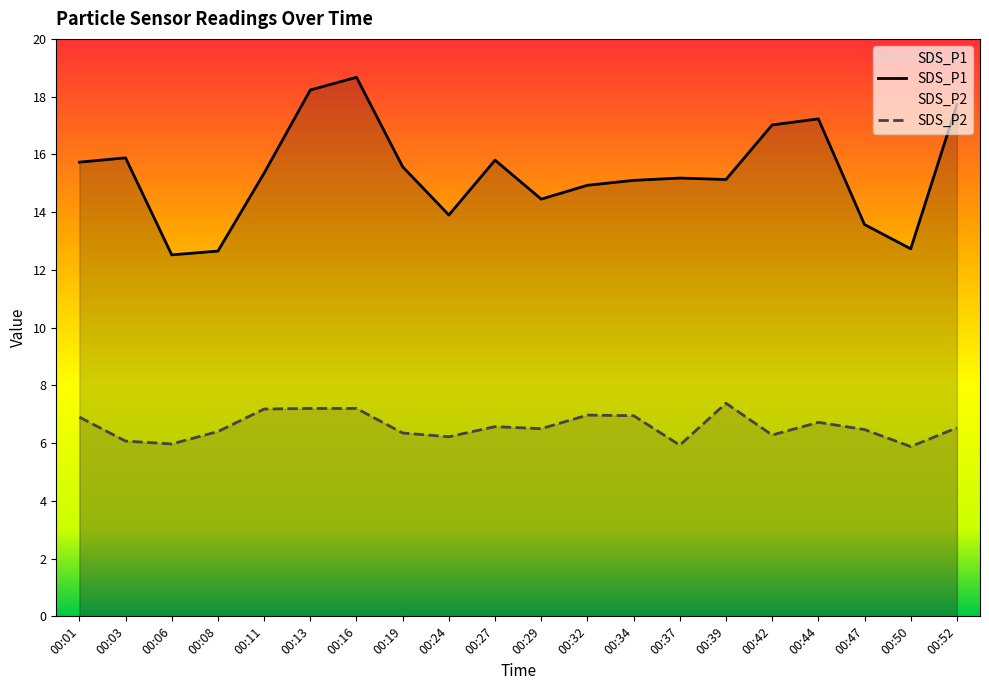

Count the number of categories in the chart.

20